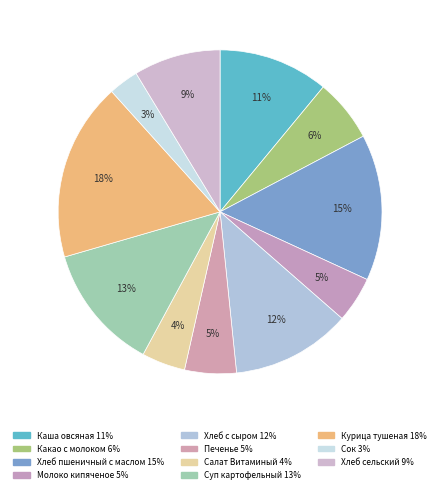

What is the total percentage of Курица тушеная and Хлеб с сыром?

29.8%